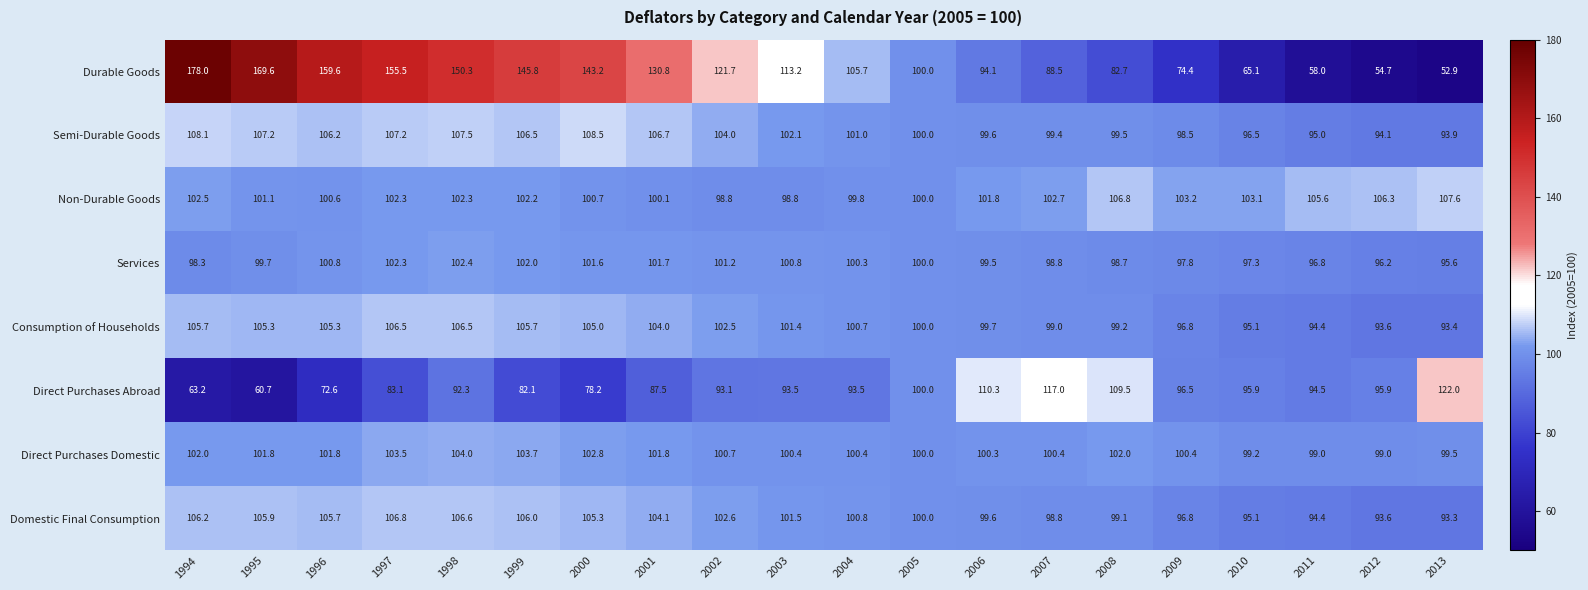

The value of Direct Purchases Abroad at 1998 is 92.3. True or false?

True